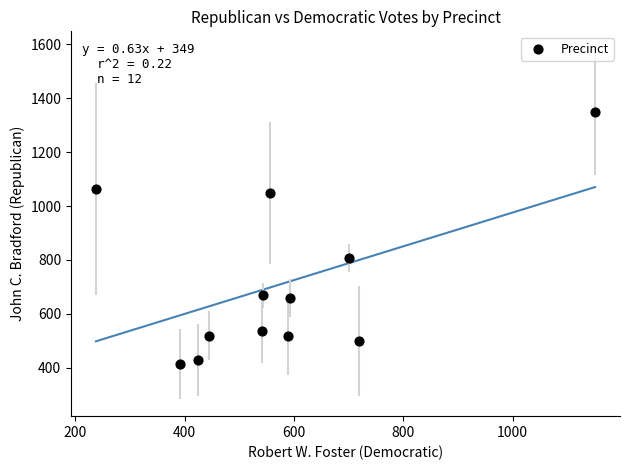

What is the range of Y values (max minus min)?

935